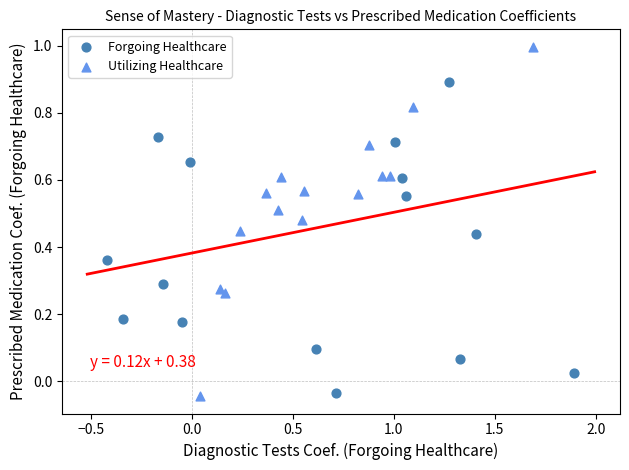

Which series has the largest Y range (max minus min)?

Utilizing Healthcare